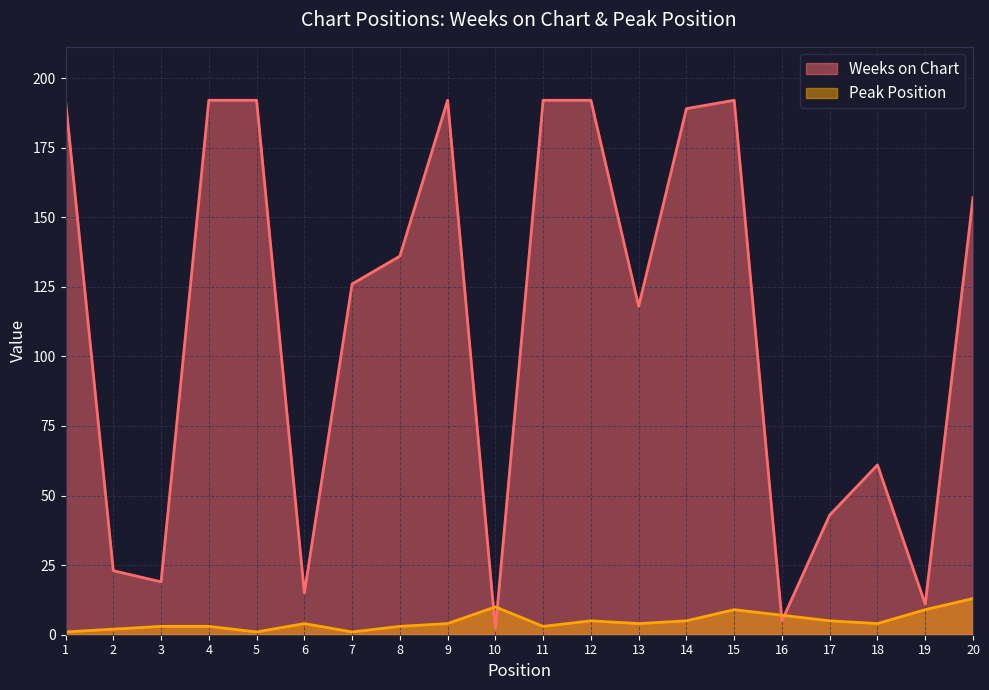

What is the highest value of the Peak Position series?

13